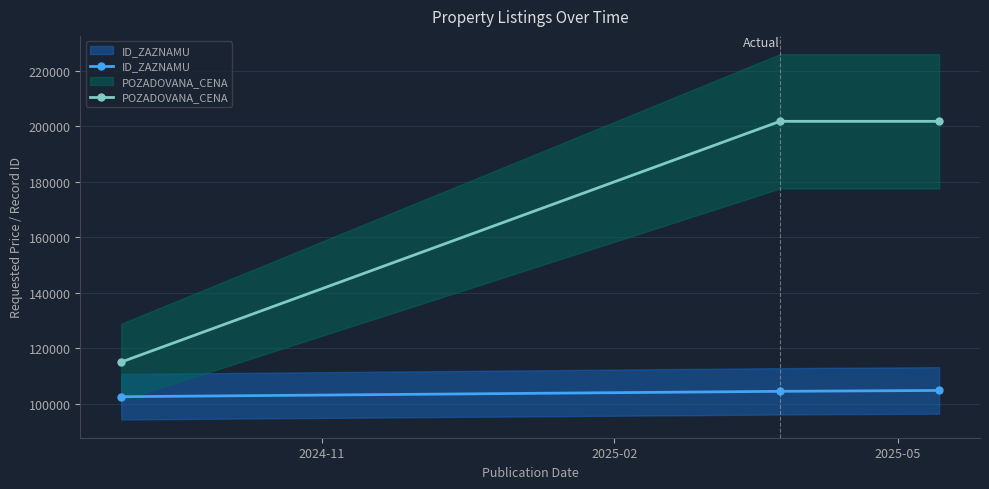

Does the chart have visible grid lines?

Yes